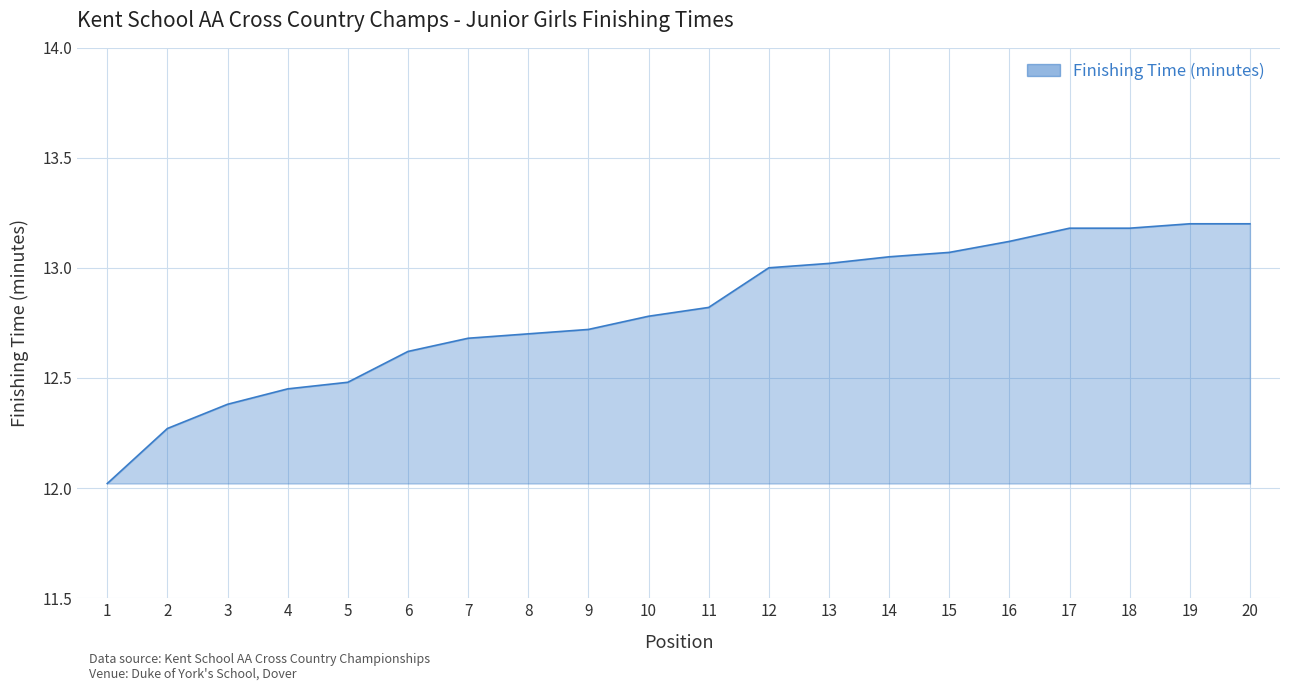

Approximately how many times larger is the value at 13 compared to 8?

1.0